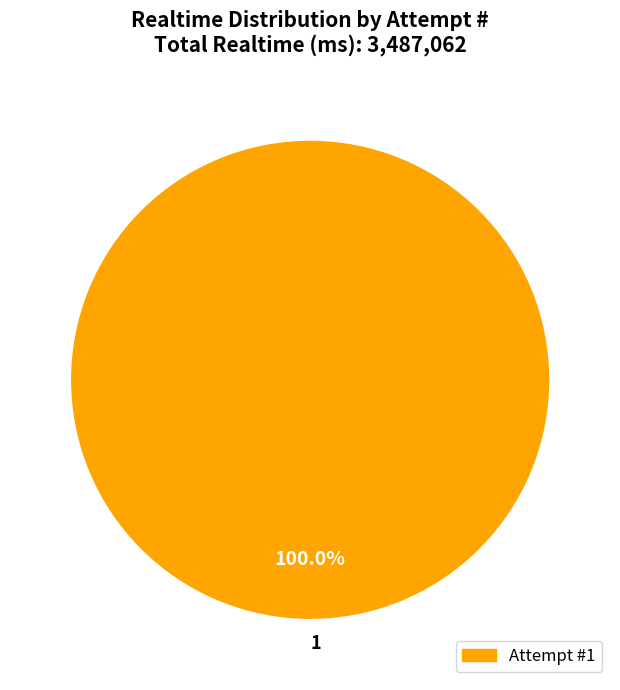

Rank the categories by value from highest to lowest.

1